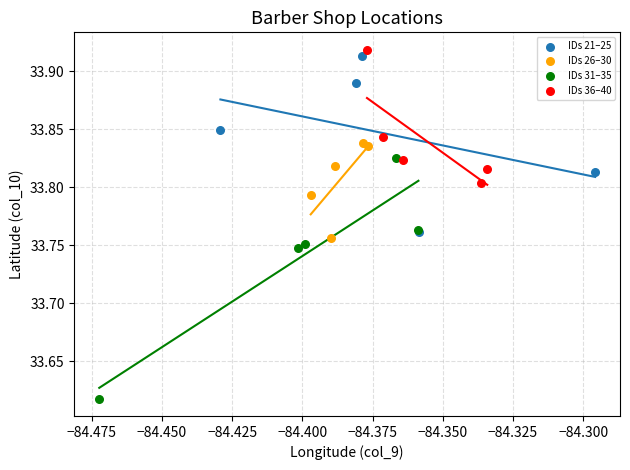

What are all the series names shown in the legend?

IDs 21–25, IDs 26–30, IDs 31–35, IDs 36–40